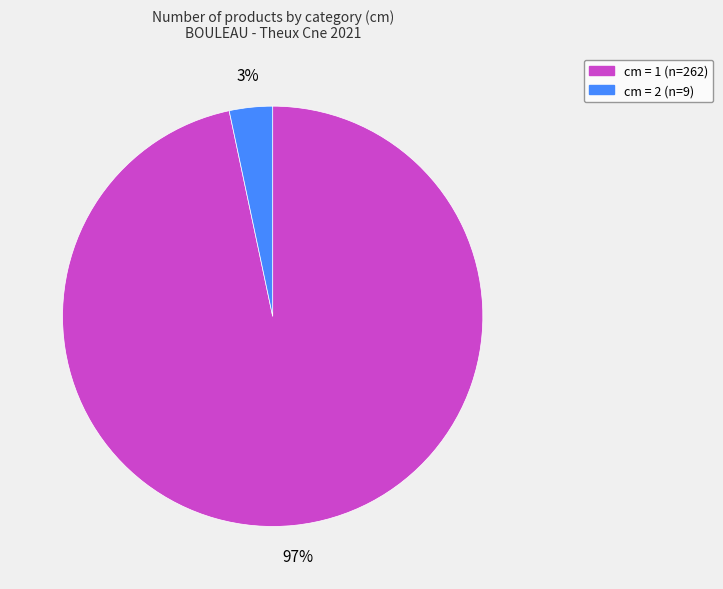

Does any single category account for the majority?

Yes